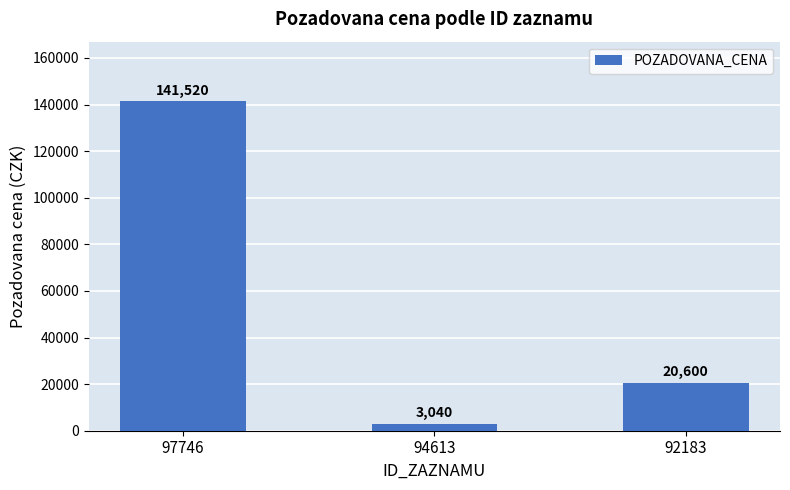

Reading left to right, list all the values displayed in this chart.

97746=141520	94613=3040	92183=20600